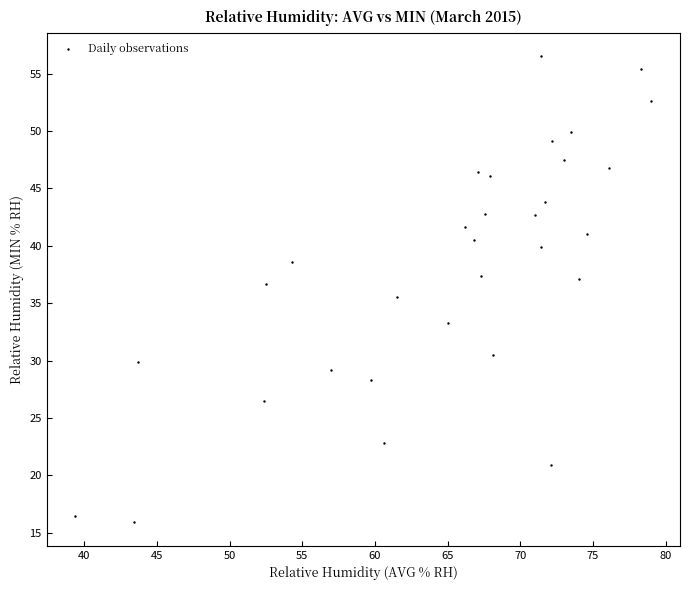

What is the range of Y values (max minus min)?

40.6